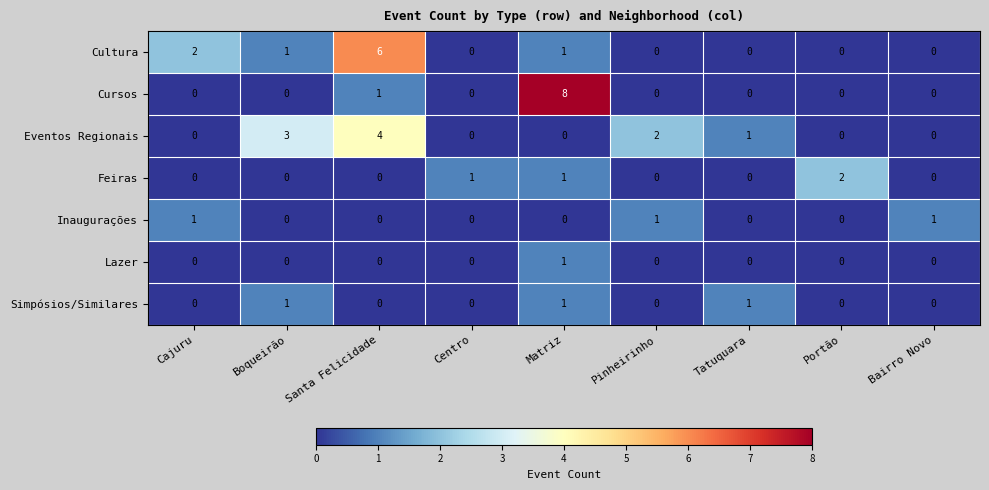

At which category is the sum across all series the highest?

Matriz